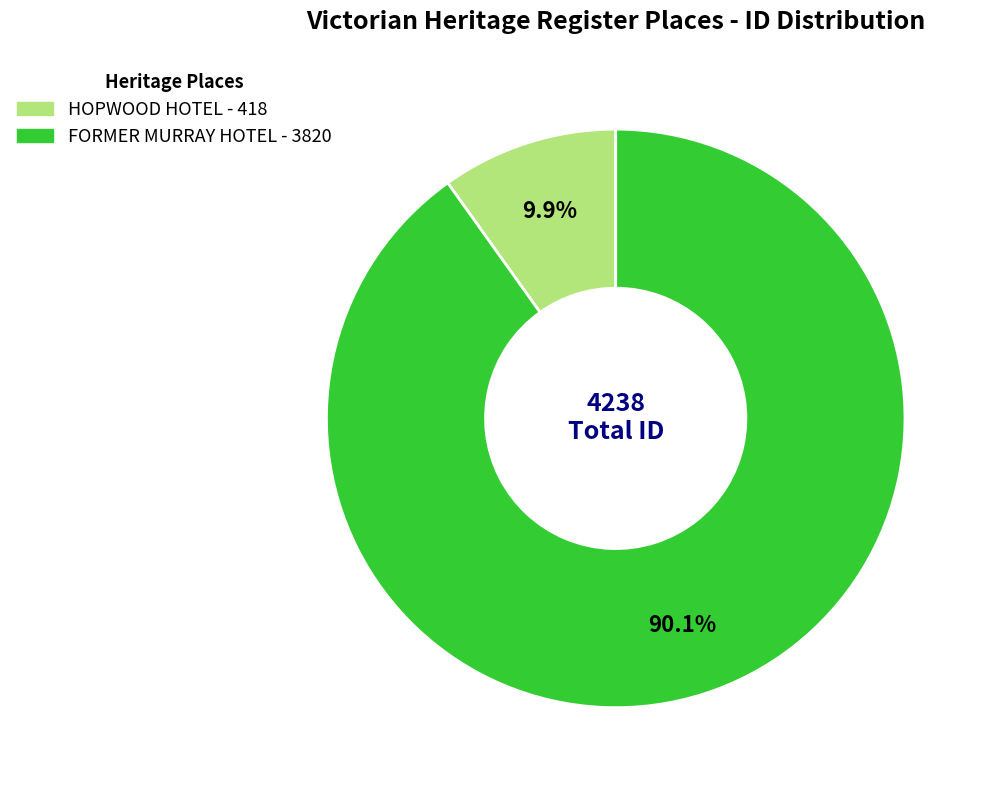

How many segments does this pie chart have?

2